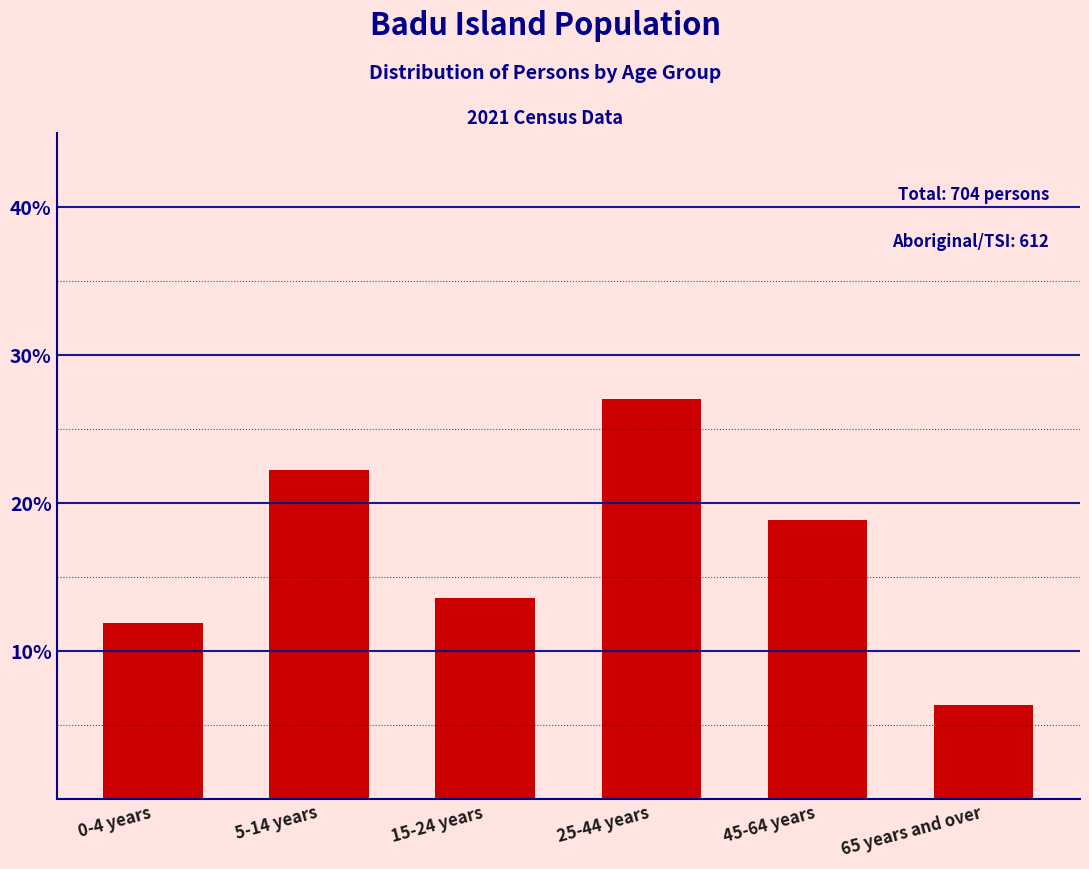

Reading left to right, list all the values displayed in this chart.

0-4 years=11.9	5-14 years=22.2	15-24 years=13.6	25-44 years=27.1	45-64 years=18.8	65 years and over=6.4